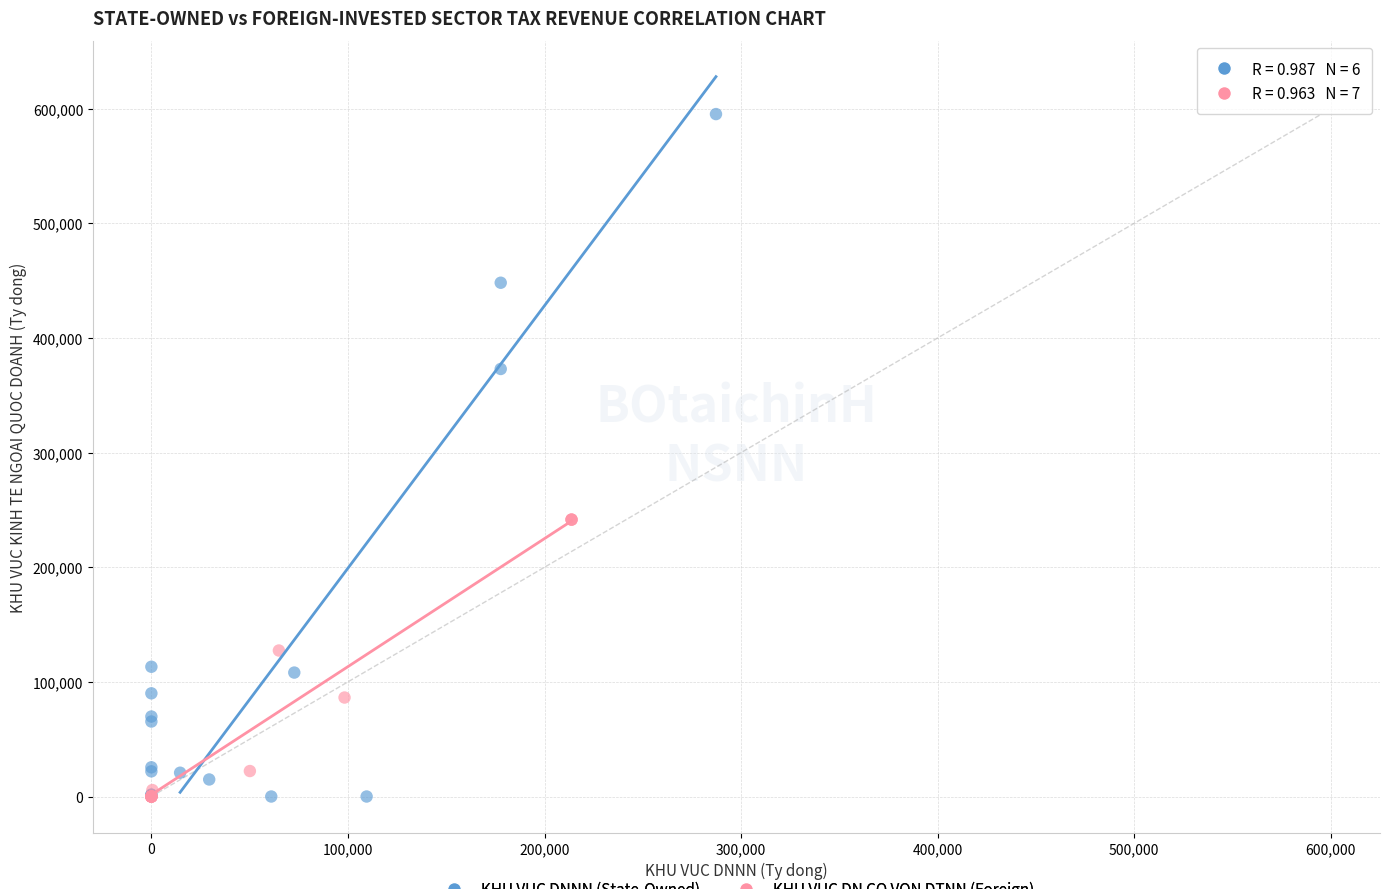

Which series has the widest spread of Y values?

KHU VUC DNNN (State-Owned)